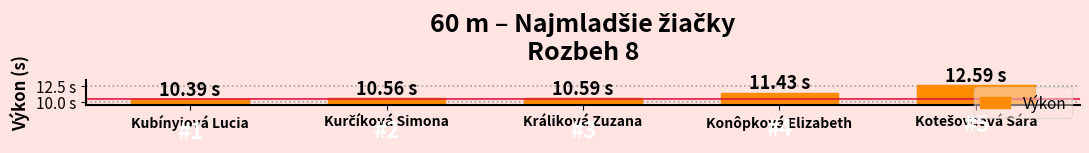

Rank the categories by value from highest to lowest.

Kotešovcová Sára, Konôpková Elizabeth, Králiková Zuzana, Kurčíková Simona, Kubínyiová Lucia